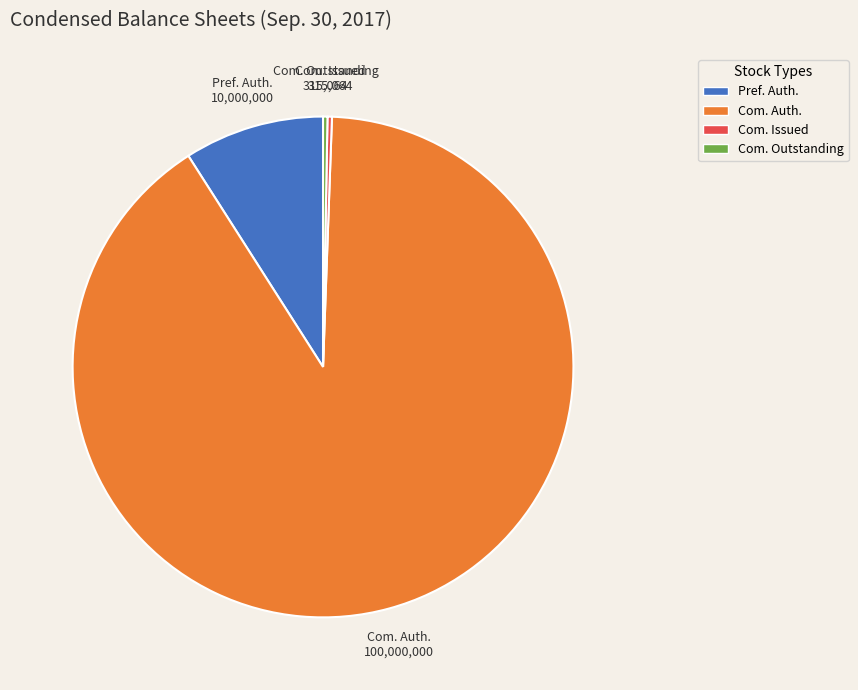

What is the largest slice in the pie chart?

Com. Auth.